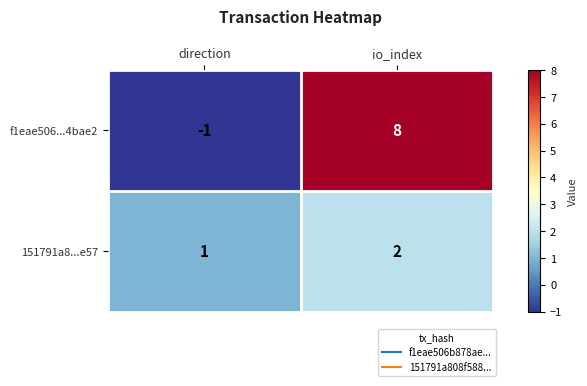

Reading right to left, what are all the values shown in this chart?

f1eae506...4bae2: 8	-1
151791a8...e57: 2	1